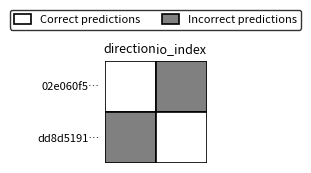

True or false: 02e060f57ec07e2108626b3775db7eb834cf93a has a value of -1 at -1.

False